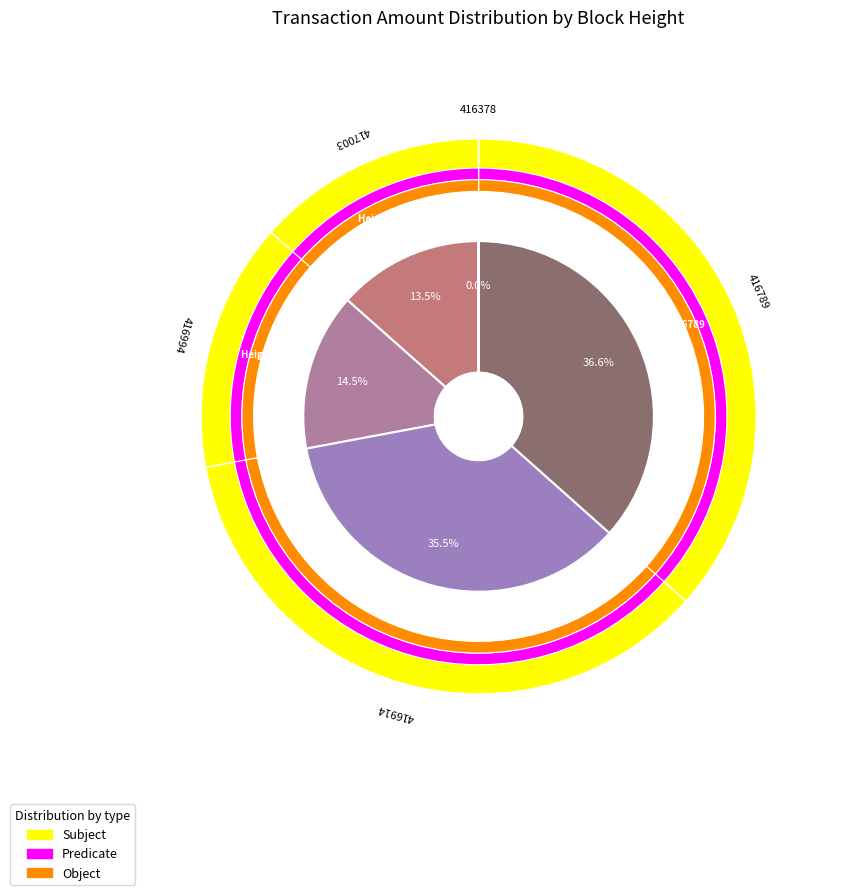

To the nearest percent, what is the difference between the largest and smallest slice percentages?

37%